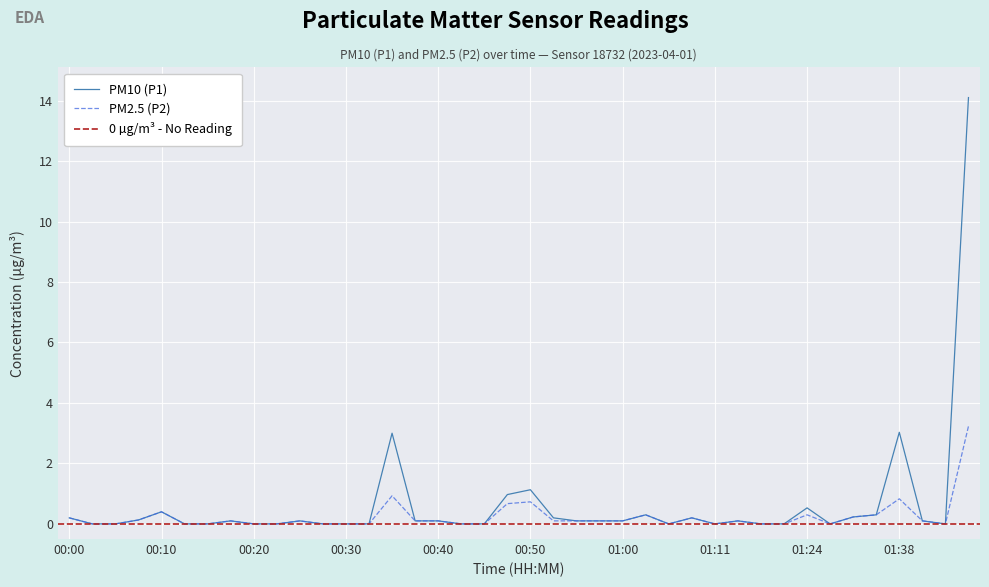

Reading left to right, what are all the values shown in this chart?

PM10 (P1): 00:00=0.2	00:03=0.0	00:05=0.0	00:08=0.1	00:10=0.4	00:13=0.0	00:15=0.0	00:18=0.1	00:20=0.0	00:23=0.0	00:25=0.1	00:28=0.0	00:30=0.0	00:32=0.0	00:35=3.0	00:37=0.1	00:40=0.1	00:42=0.0	00:45=0.0	00:47=1.0	00:50=1.1	00:53=0.2	00:55=0.1	00:58=0.1	01:00=0.1	01:03=0.3	01:05=0.0	01:08=0.2	01:11=0.0	01:13=0.1	01:16=0.0	01:18=0.0	01:24=0.5	01:27=0.0	01:29=0.2	01:35=0.3	01:38=3.0	01:40=0.1	01:43=0.0	01:45=14.1
PM2.5 (P2): 00:00=0.2	00:03=0.0	00:05=0.0	00:08=0.1	00:10=0.4	00:13=0.0	00:15=0.0	00:18=0.1	00:20=0.0	00:23=0.0	00:25=0.1	00:28=0.0	00:30=0.0	00:32=0.0	00:35=0.9	00:37=0.1	00:40=0.1	00:42=0.0	00:45=0.0	00:47=0.7	00:50=0.7	00:53=0.1	00:55=0.1	00:58=0.1	01:00=0.1	01:03=0.3	01:05=0.0	01:08=0.2	01:11=0.0	01:13=0.1	01:16=0.0	01:18=0.0	01:24=0.3	01:27=0.0	01:29=0.2	01:35=0.3	01:38=0.8	01:40=0.1	01:43=0.0	01:45=3.2